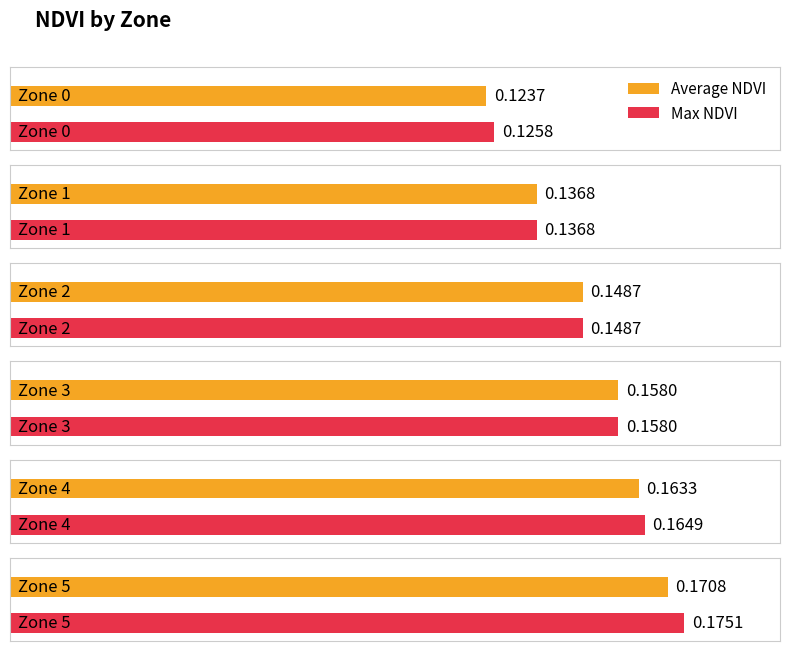

Between Zone 1 and Zone 5, which series saw the biggest shift?

Max NDVI